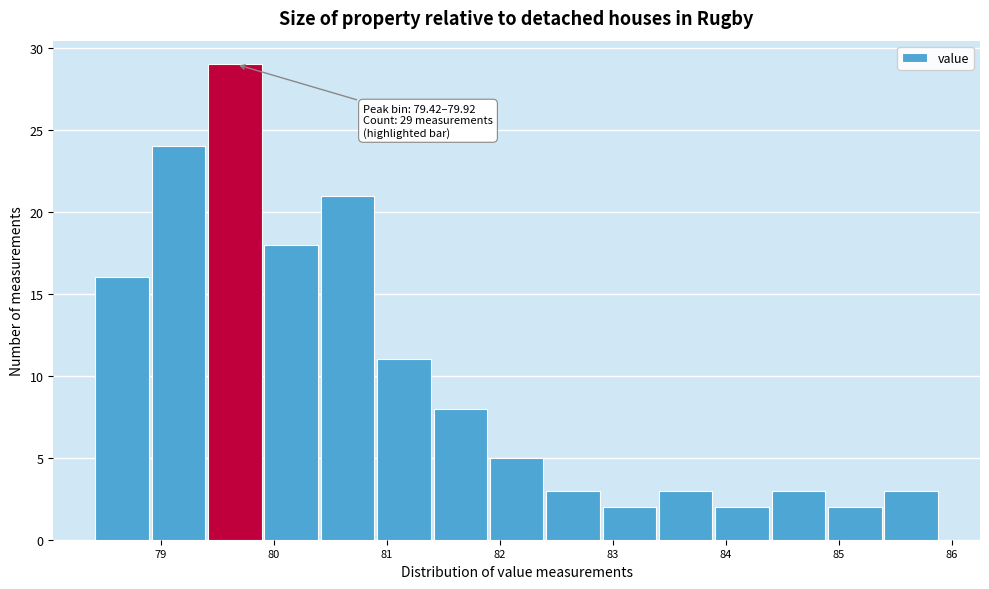

Which range on the x-axis has the tallest bar?

79.4 to 79.9